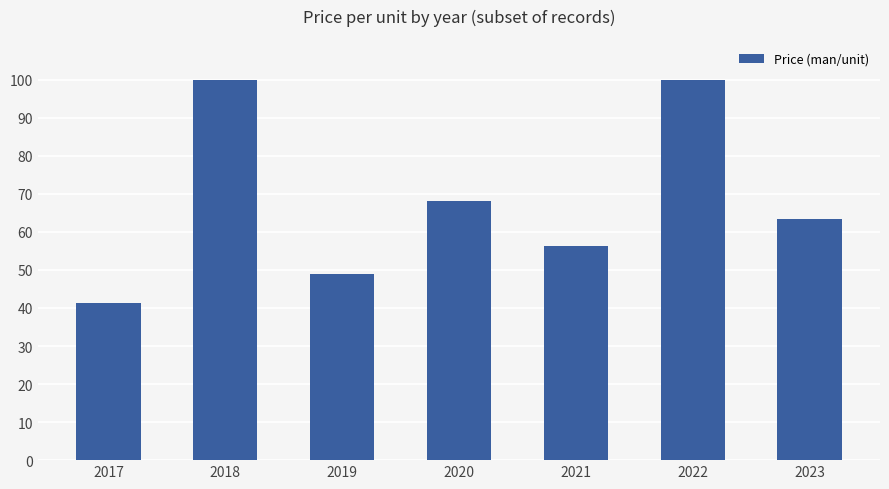

Reading left to right, transcribe all the data shown in this chart.

41.2	100.0	49.0	68.0	56.4	100.0	63.3